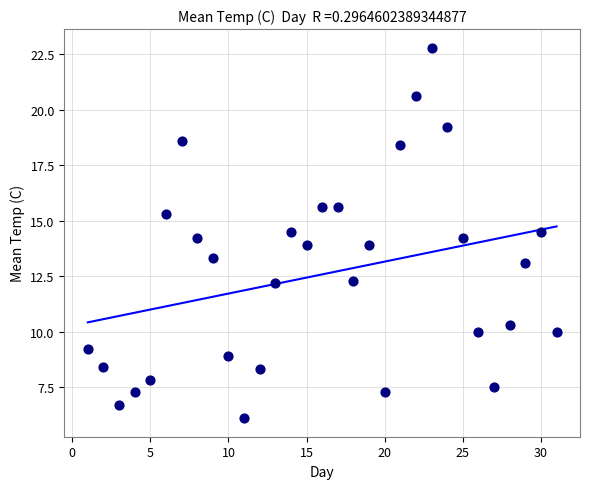

What is the range of X values (max minus min)?

30.0